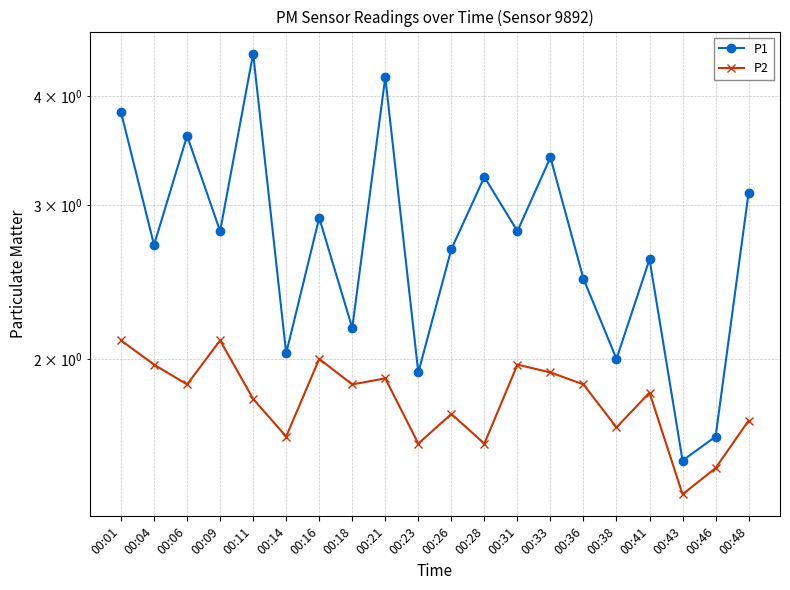

What is the difference between the maximum and second lowest values in the P1 series?

2.8